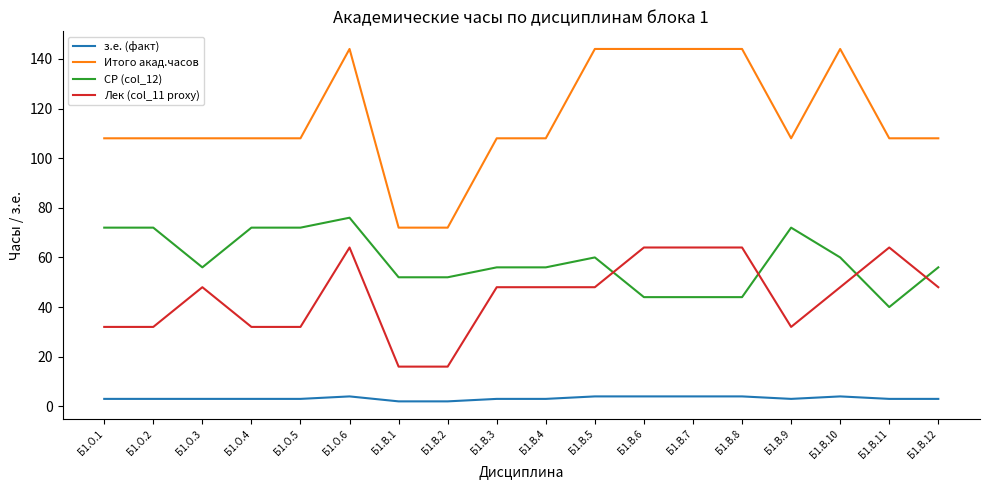

What are all the series names shown in the legend?

з.е. (факт), Итого акад.часов, СР (col_12), Лек (col_11 proxy)